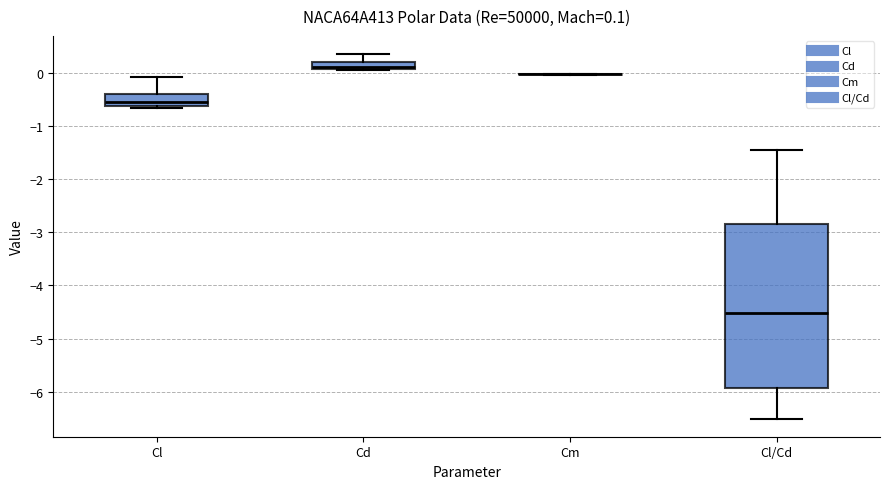

Comparing the boxes themselves (not the whiskers), which one is the tallest?

Cl/Cd